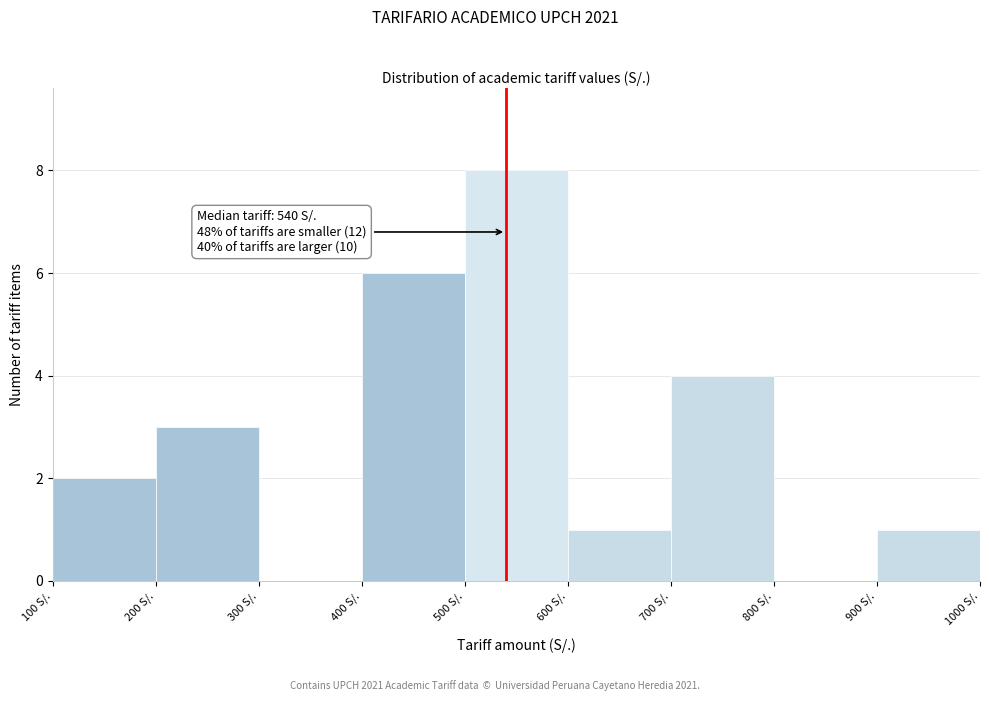

Over which range of the x-axis is the bar tallest?

500 to 600